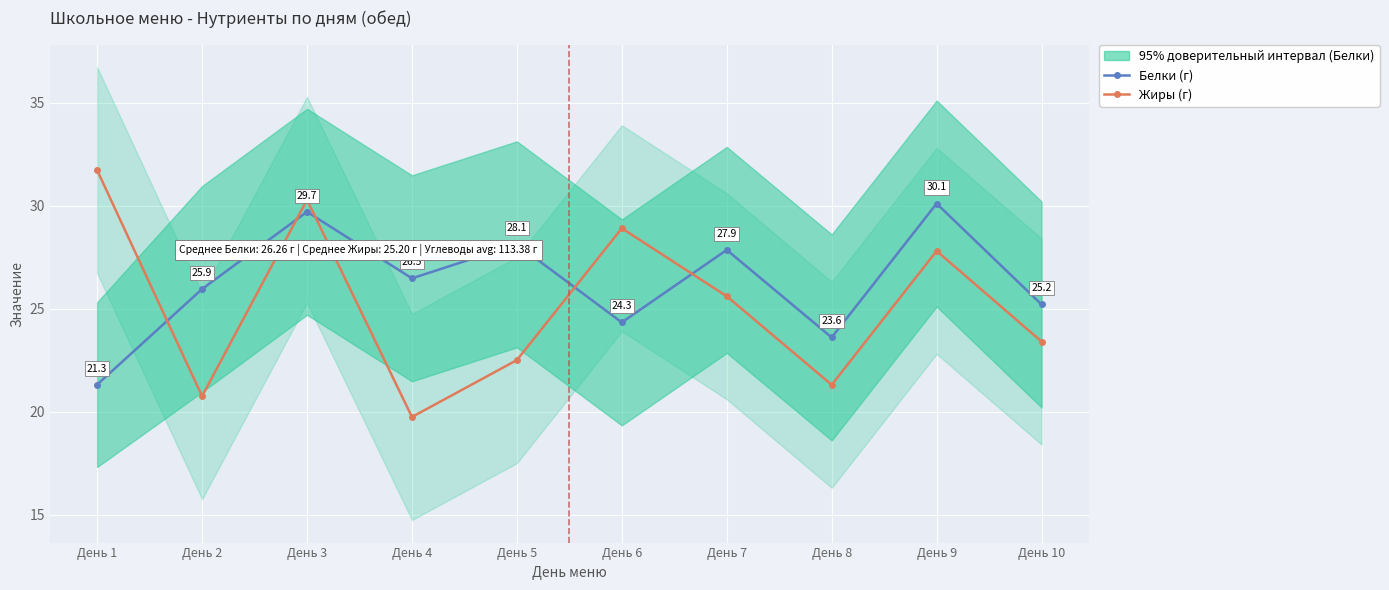

What is the average value of the Жиры (г) series?

25.2